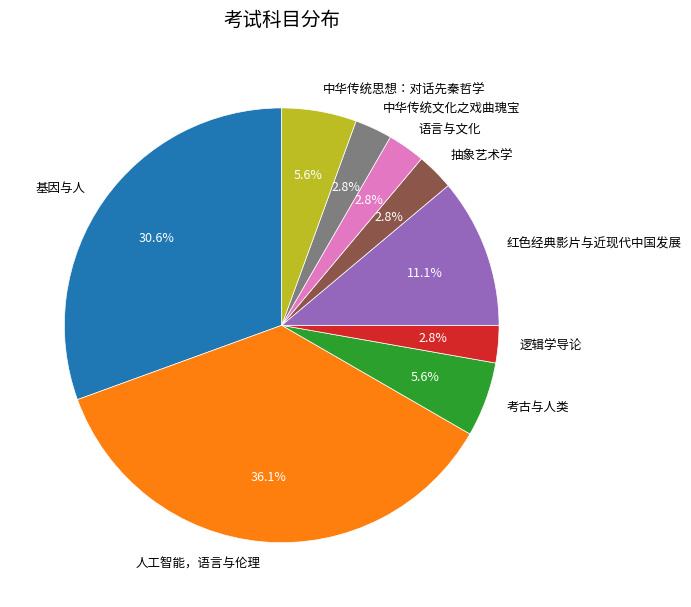

Does 红色经典影片与近现代中国发展 represent more than half of the total?

No